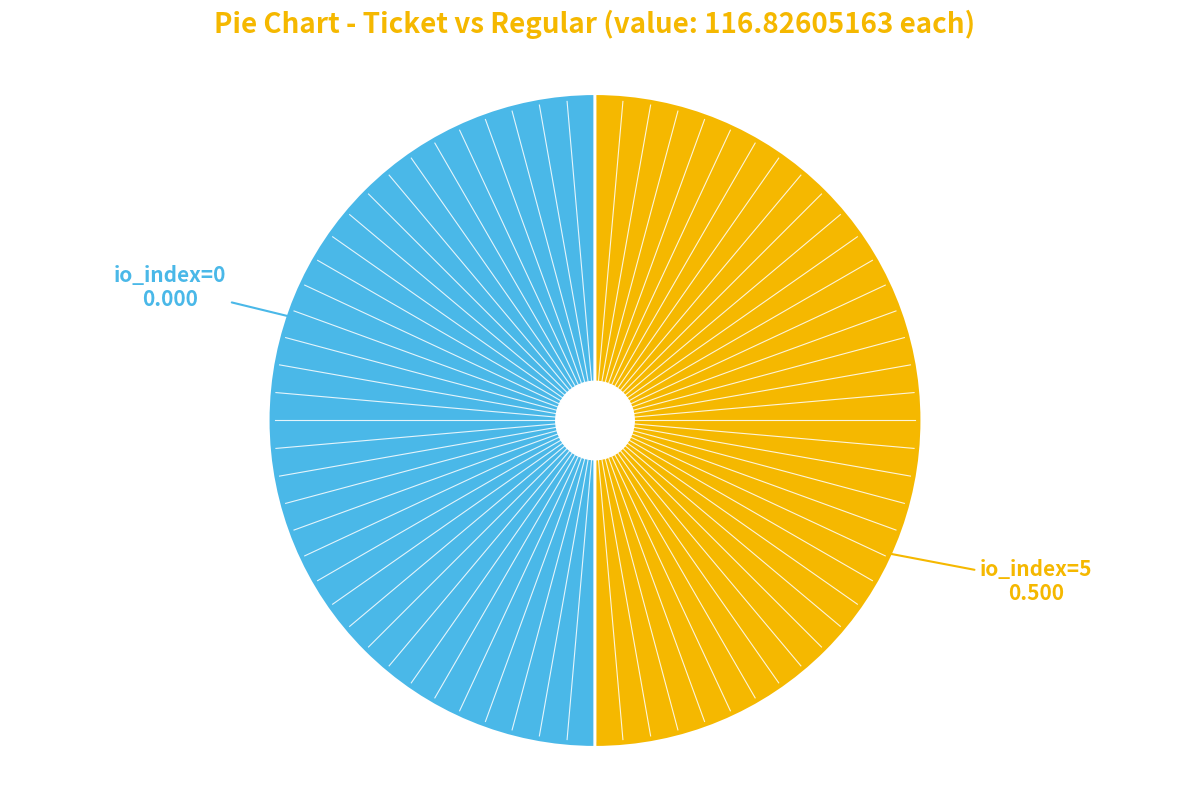

Rank the categories by value from lowest to highest.

Ticket (io_index=0), Regular (io_index=5)